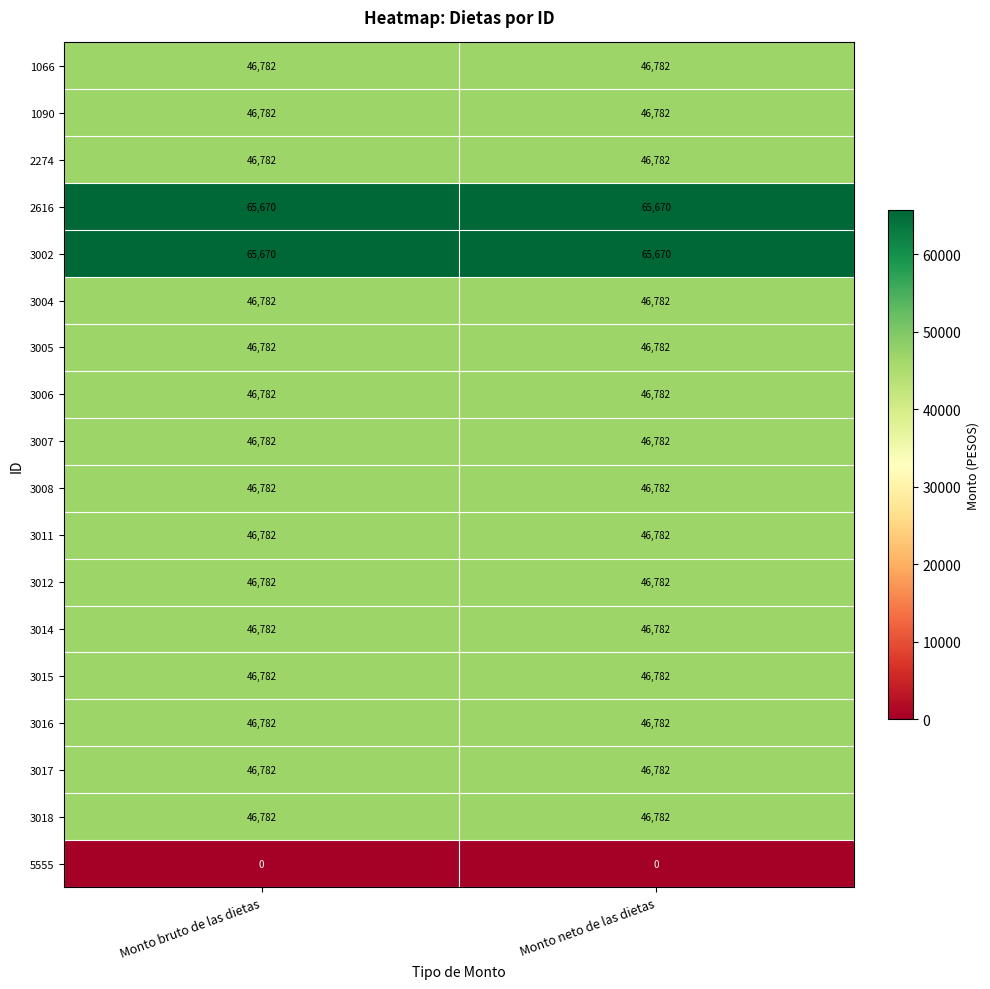

What is the sum of all 3017 values?

93564